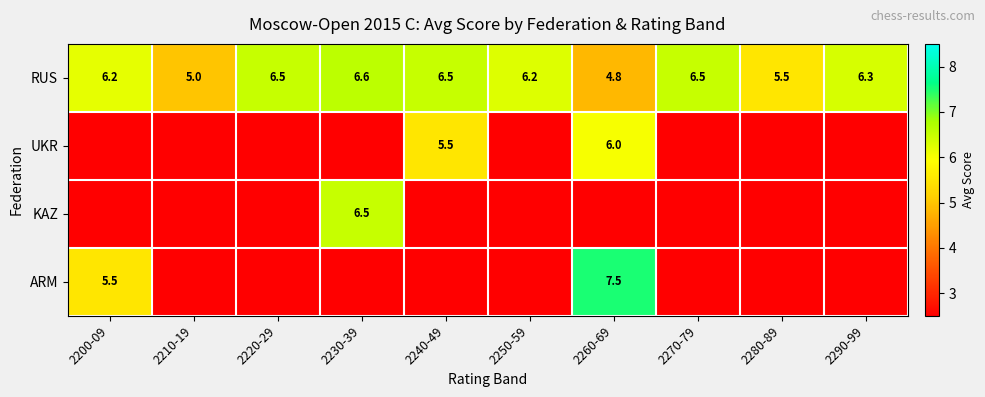

What is the spread (max minus min) of values at 2260-69?

7.5